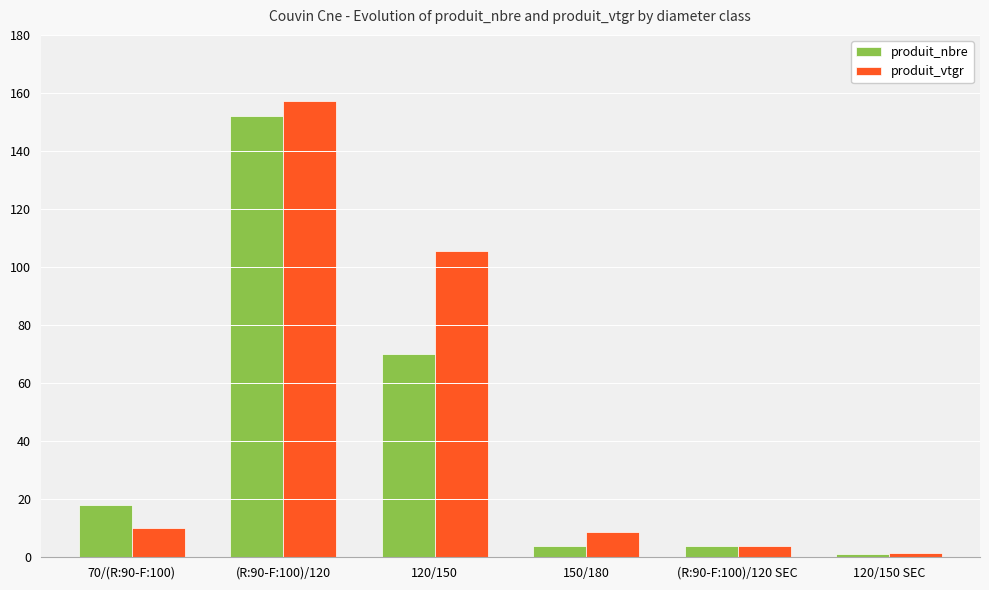

How many distinct data groups are displayed?

2